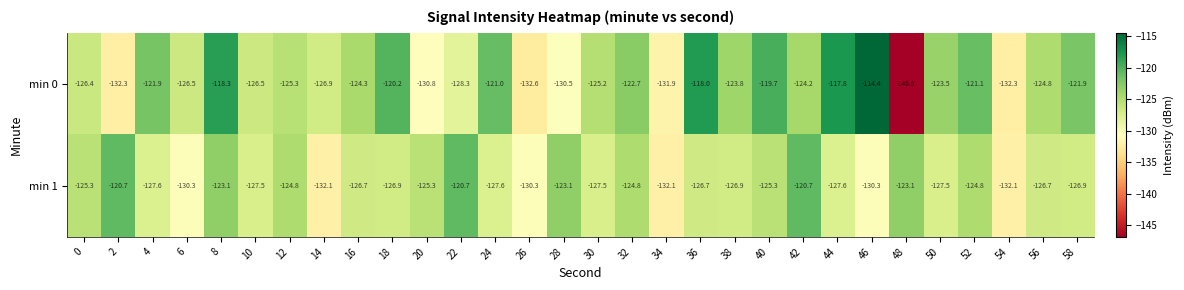

Which series has the largest range (max minus min)?

min 0